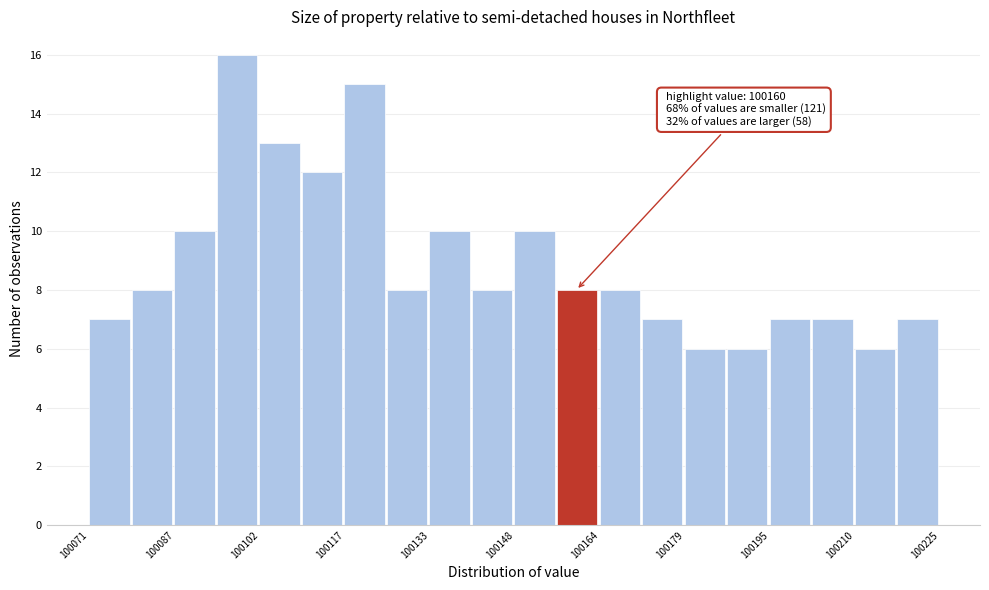

Read against the x-axis, roughly where is the centre of the tallest bar?

100098